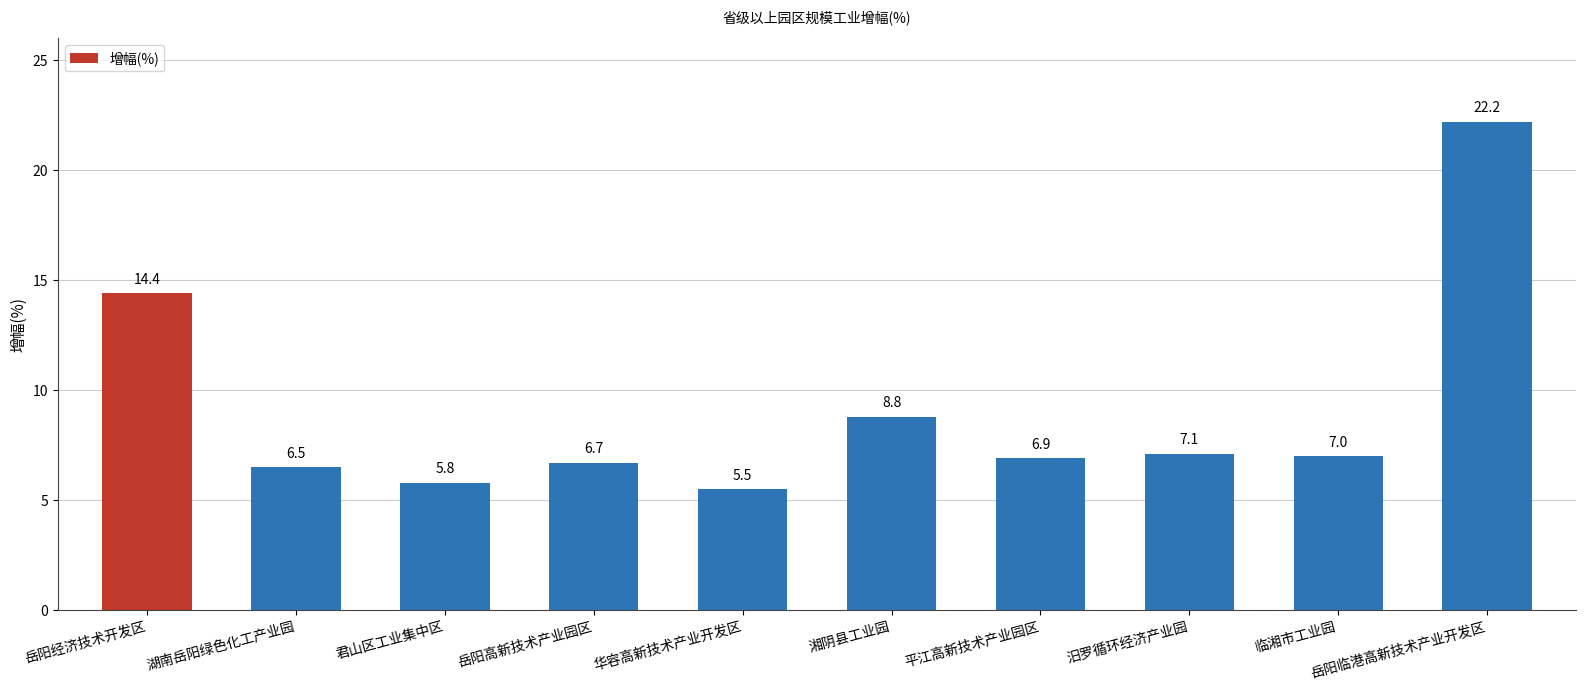

What is the minimum value shown in the chart?

5.5